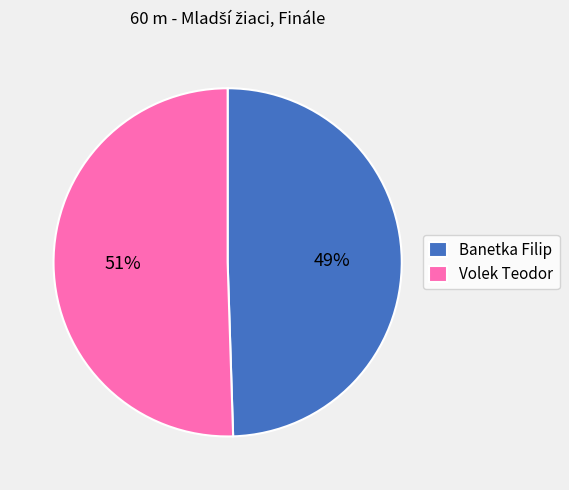

What is the smallest slice in the pie chart?

Banetka Filip